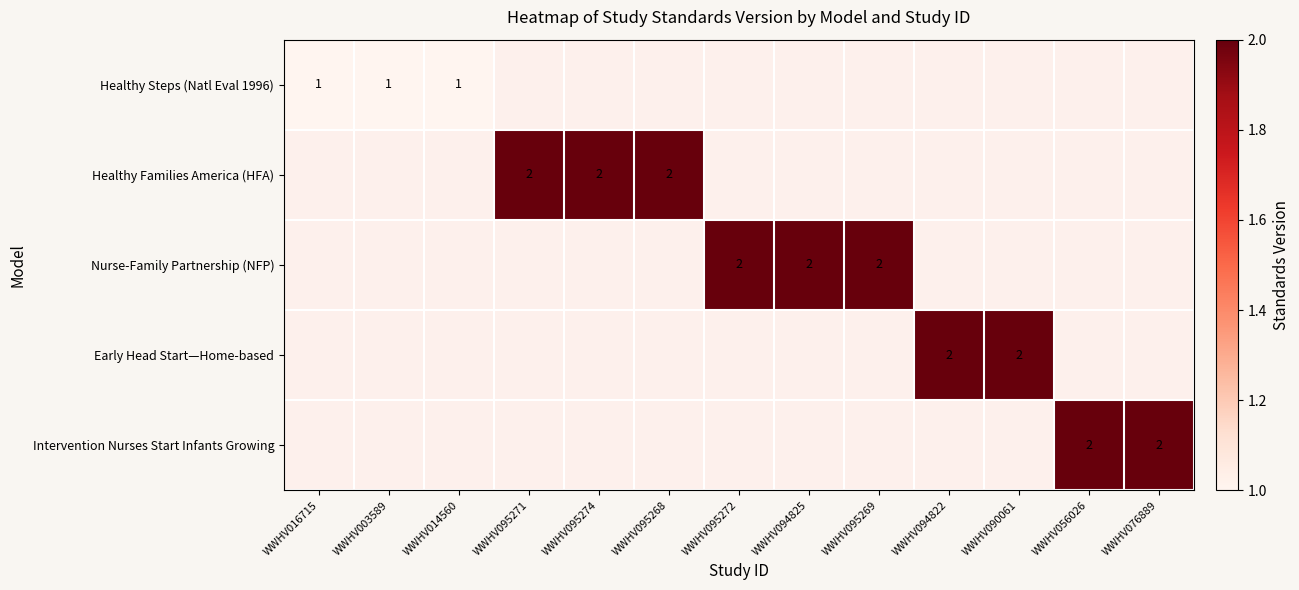

How many values in Healthy Families America (HFA) are above zero?

3